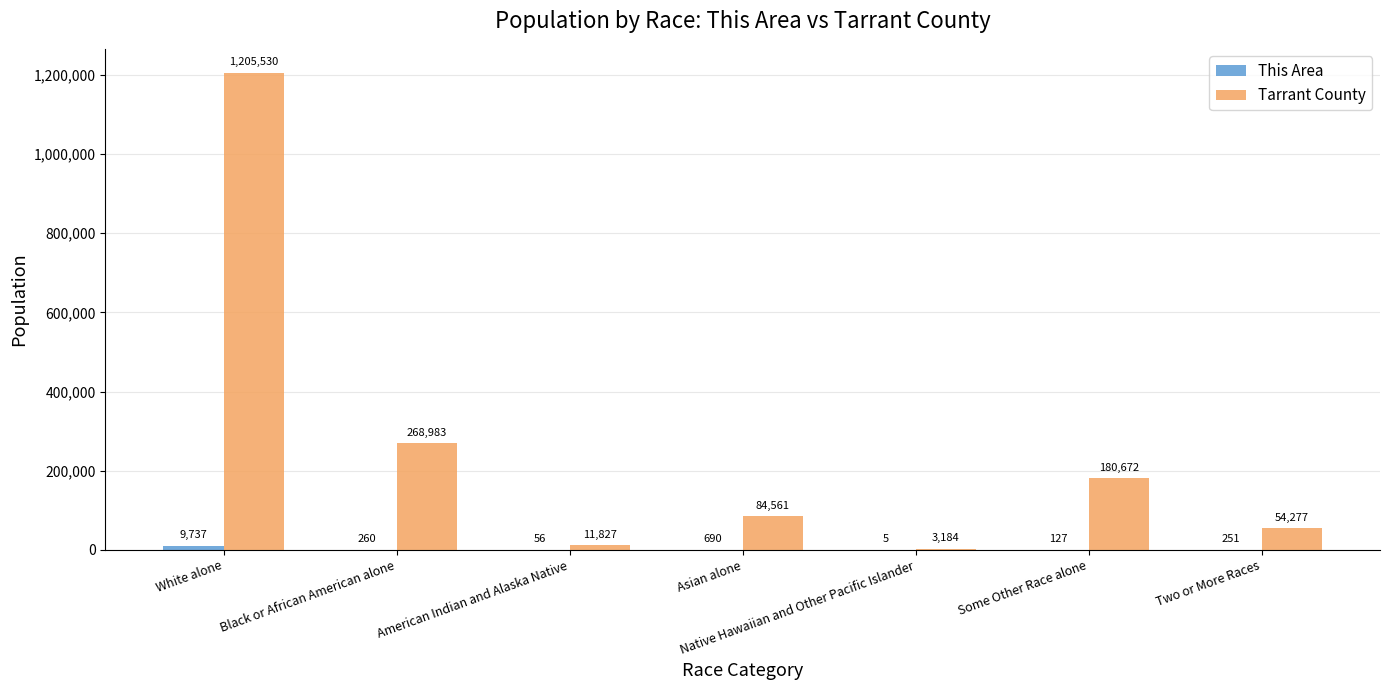

What is the maximum value shown in the chart?

1205530